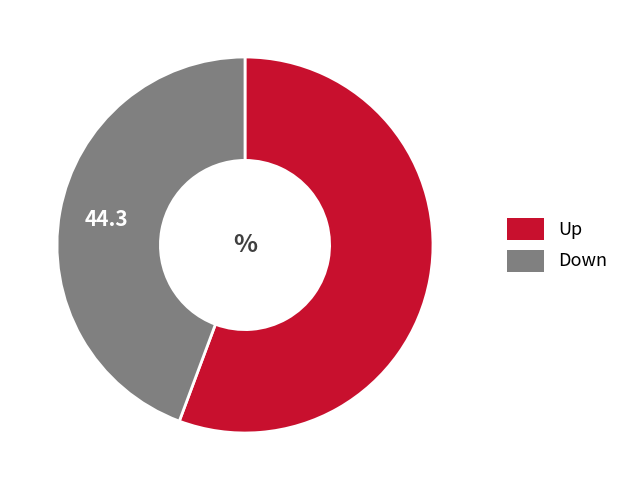

What is the majority slice?

Up